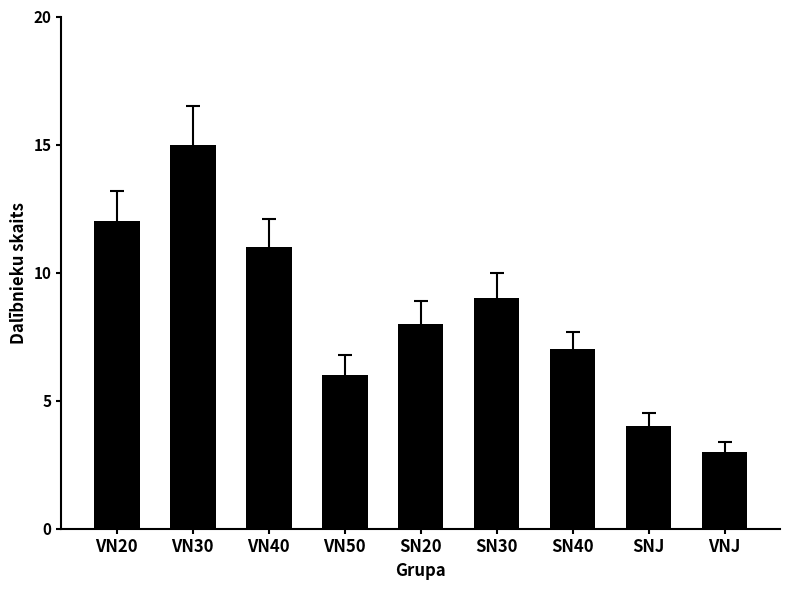

True or false: the data shows 8 at VN30.

False